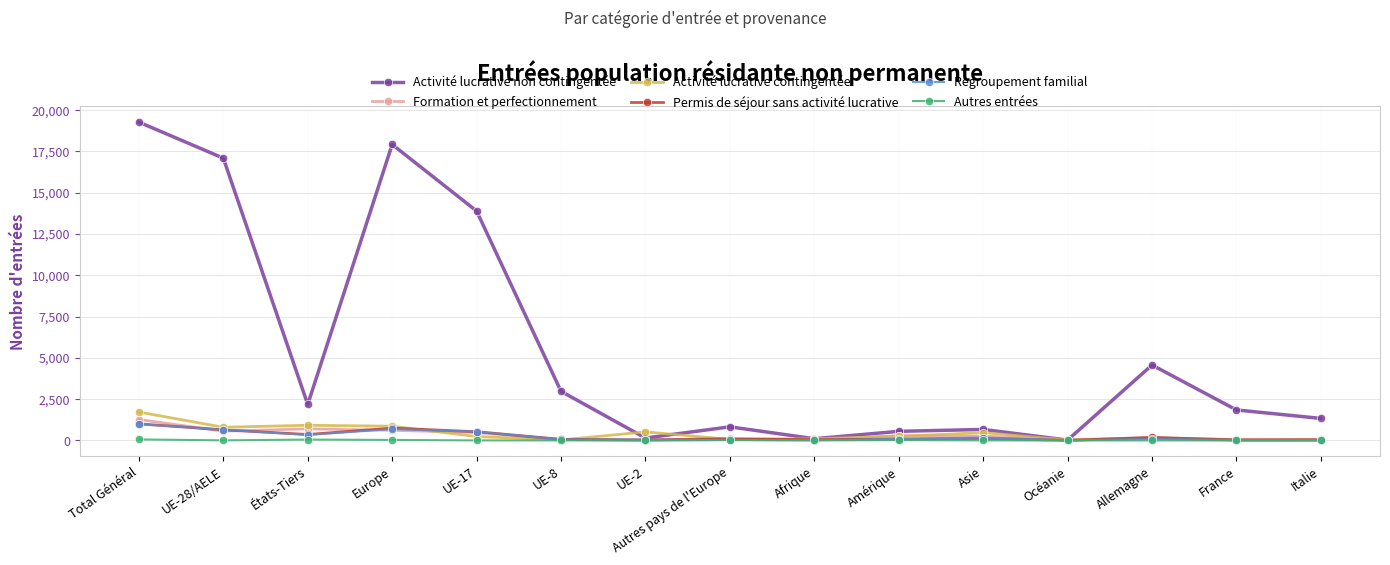

True or false: Activité lucrative contingentée has a value of 12 at Italie.

True